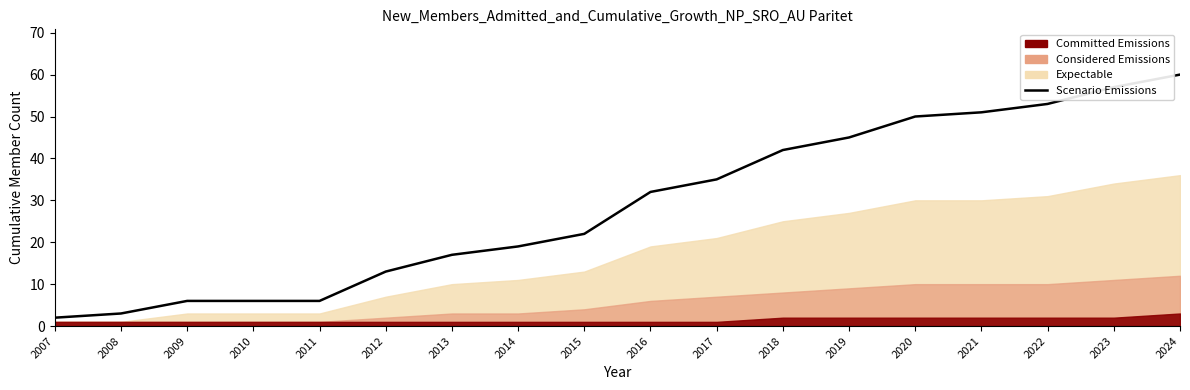

What is the ratio of the value at 2015 to the value at 2024?

0.4